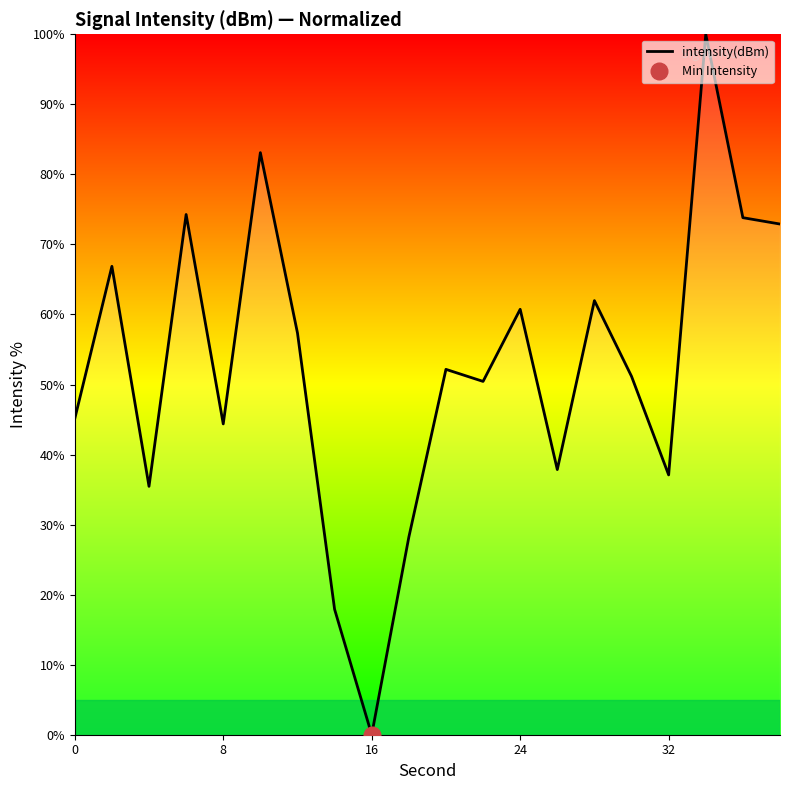

Reading left to right, list all the values displayed in this chart.

45.1	66.9	35.5	74.3	44.4	83.1	57.4	17.9	0.0	28.2	52.2	50.4	60.7	37.9	62.0	51.2	37.1	100.0	73.8	72.9